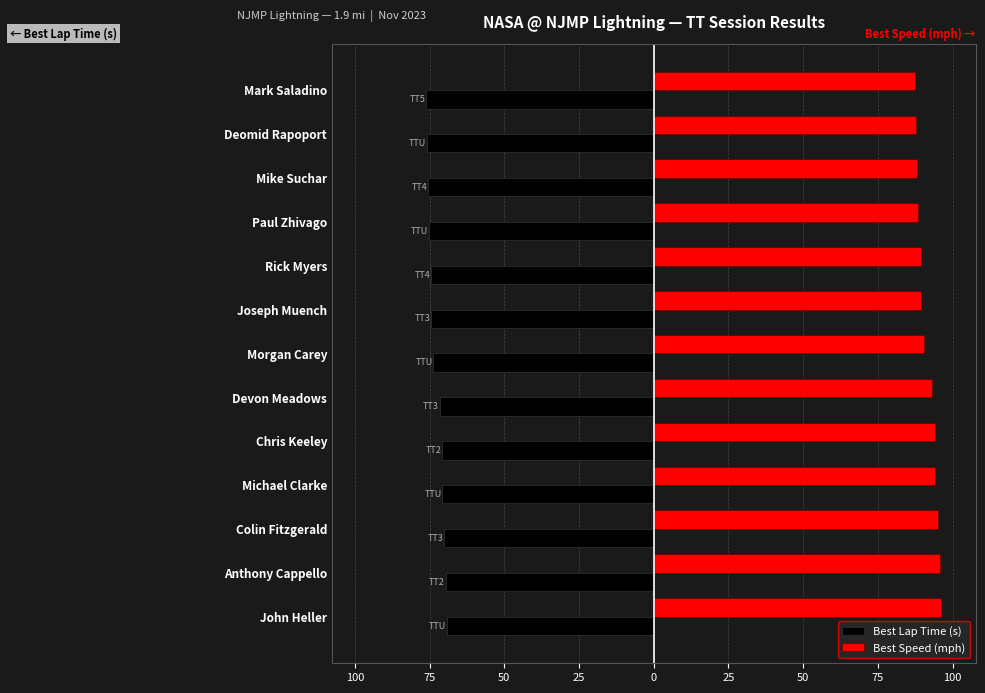

What are all the series names shown in the legend?

Best Lap Time (s), Best Speed (mph)